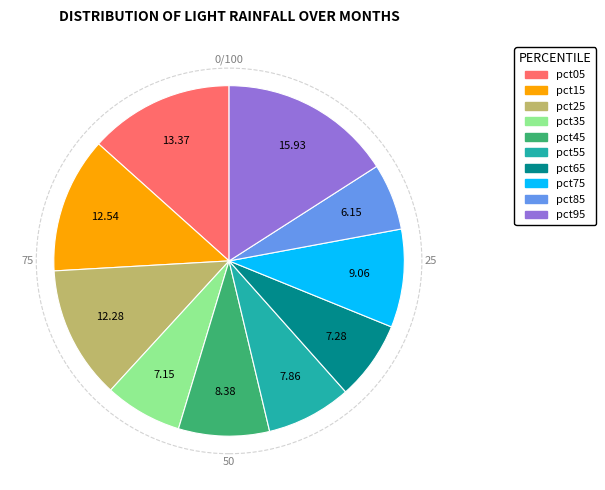

What is the smallest slice in the pie chart?

pct85